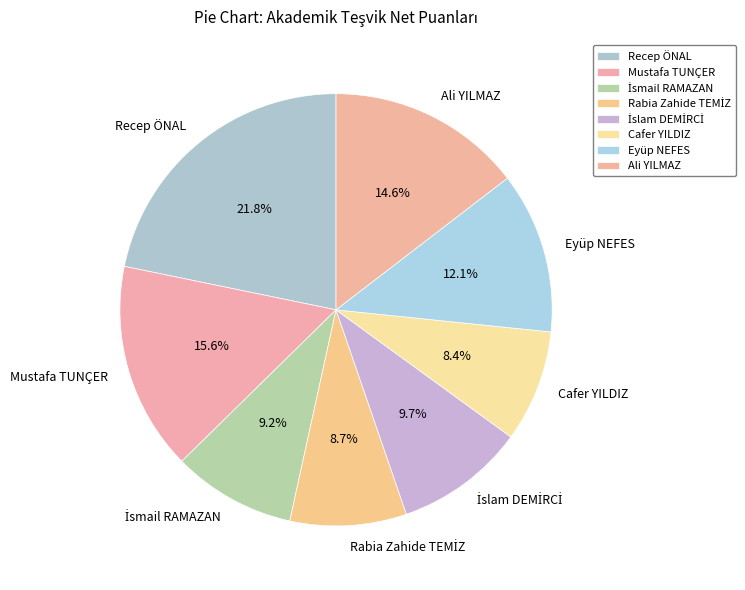

What is the largest slice in the pie chart?

Recep ÖNAL